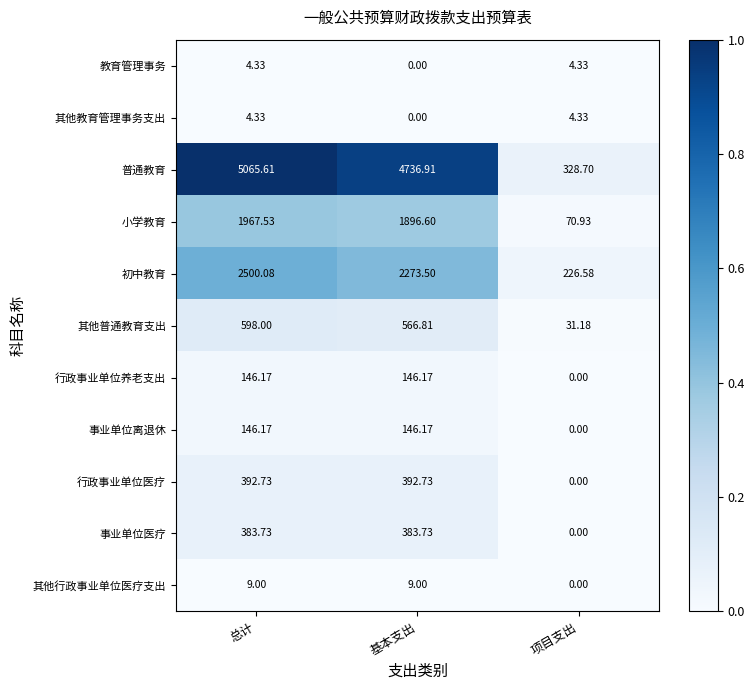

At which label is 其他普通教育支出 closest to 314?

基本支出